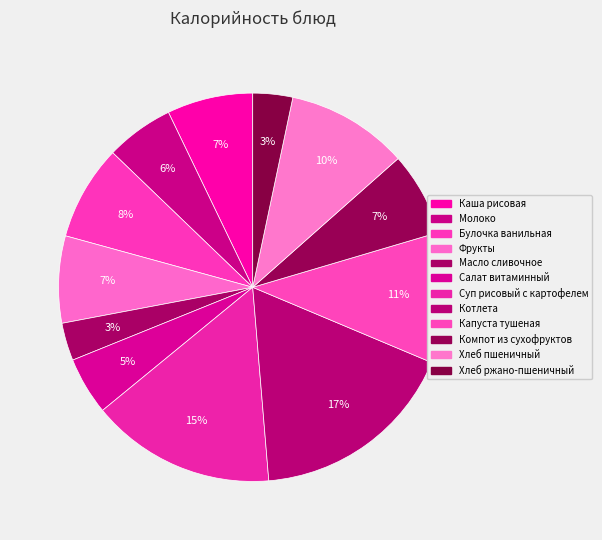

How many segments does this pie chart have?

12